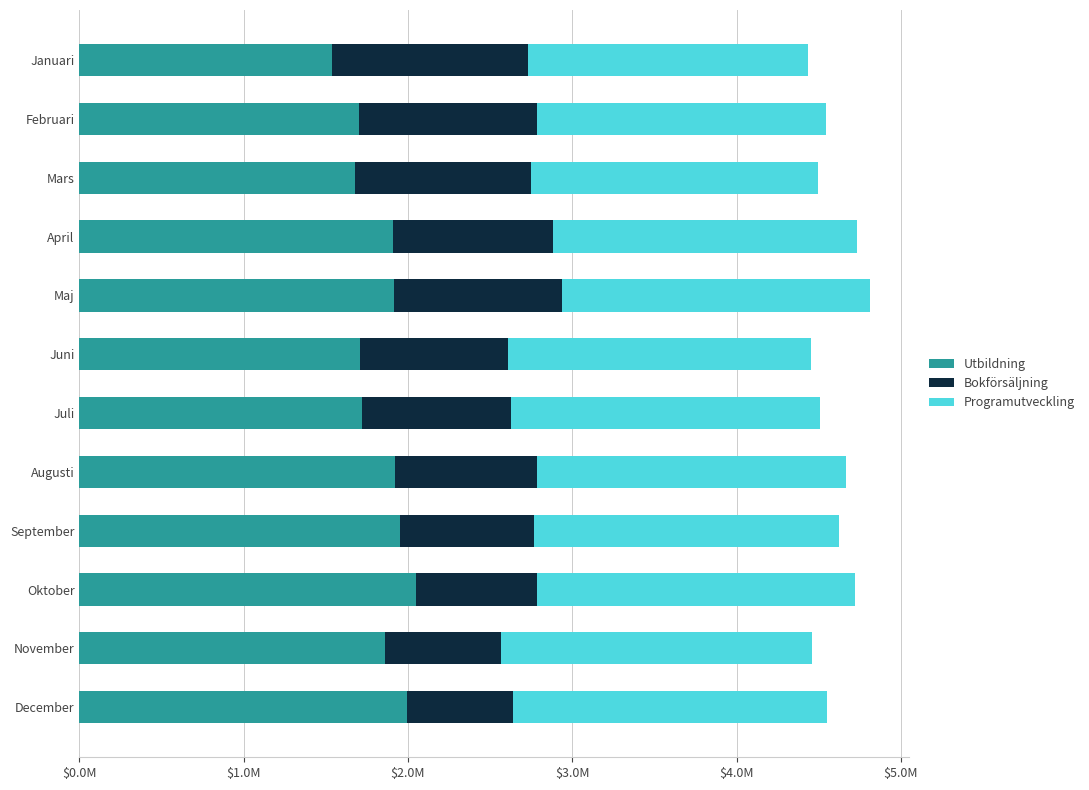

What is the sum of all Programutveckling values?

22128278.2